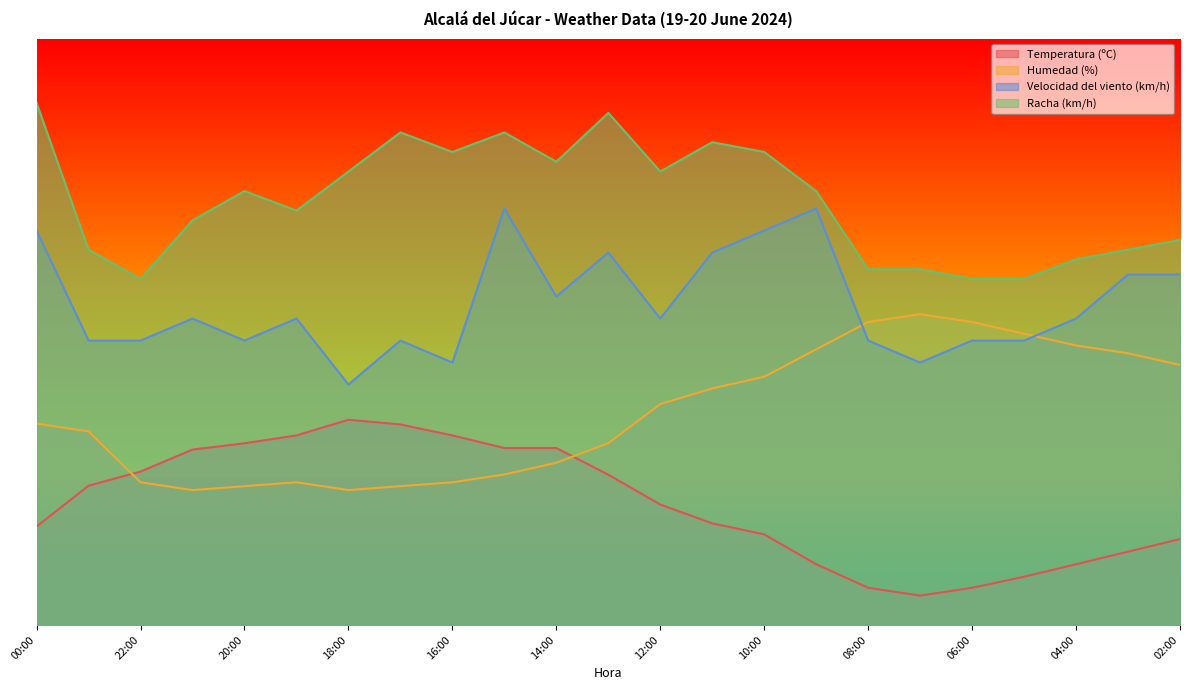

What is the minimum value shown in the chart?

5.0